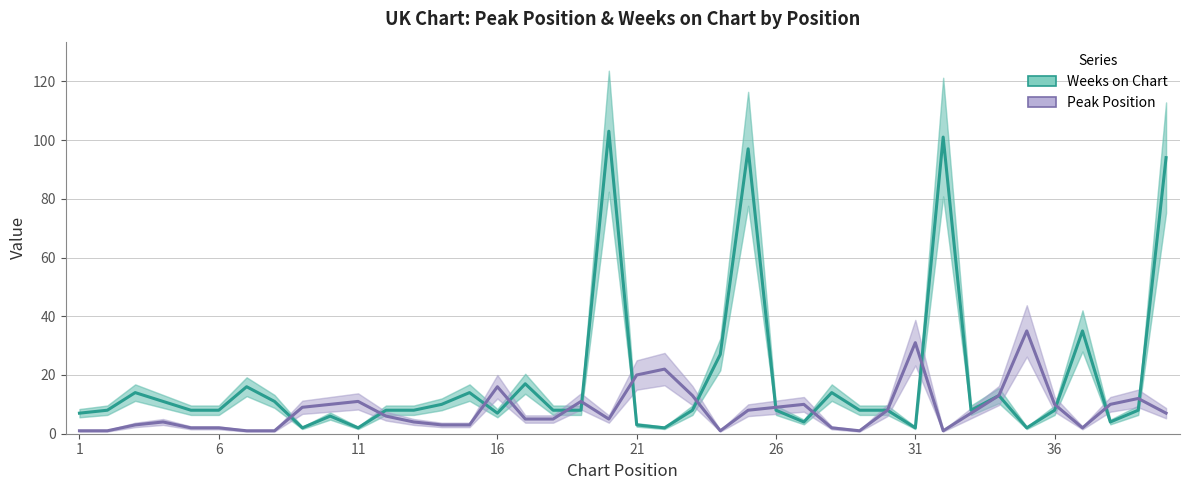

Rank the series by their maximum value, from lowest to highest.

Peak Position, Weeks on Chart